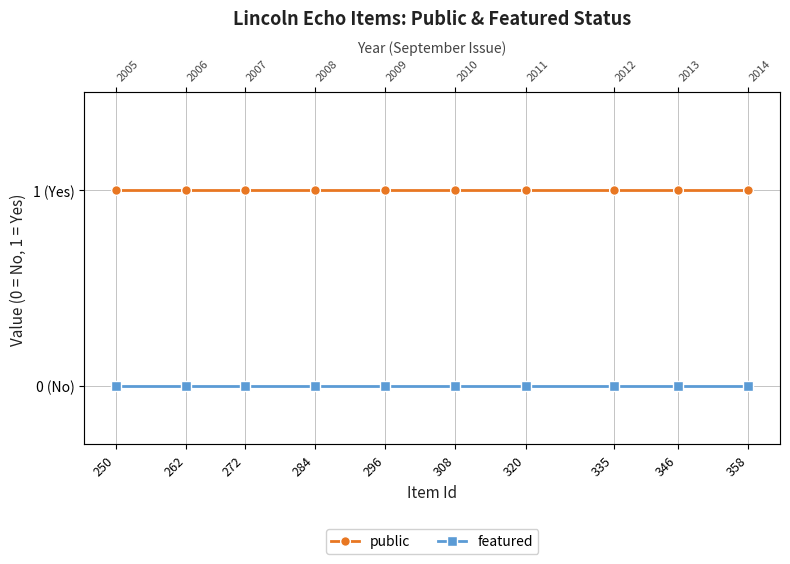

Does the chart display data point markers on the line(s)?

Yes